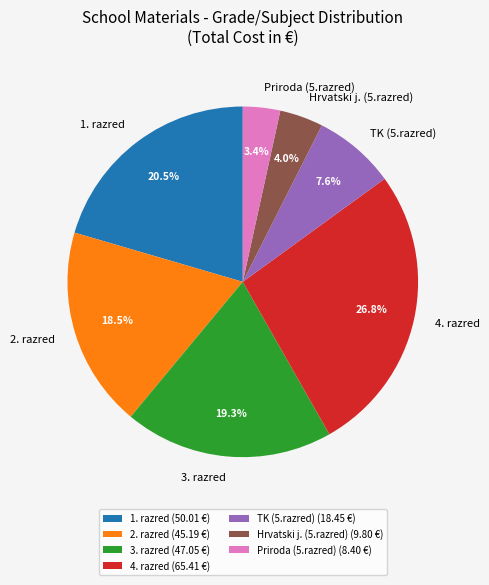

Does any single category account for the majority?

No